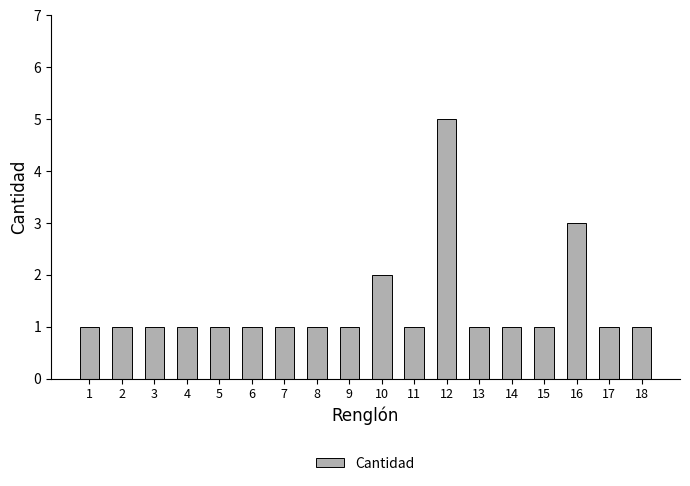

Approximately how many times larger is the value at 2 compared to 11?

1.0